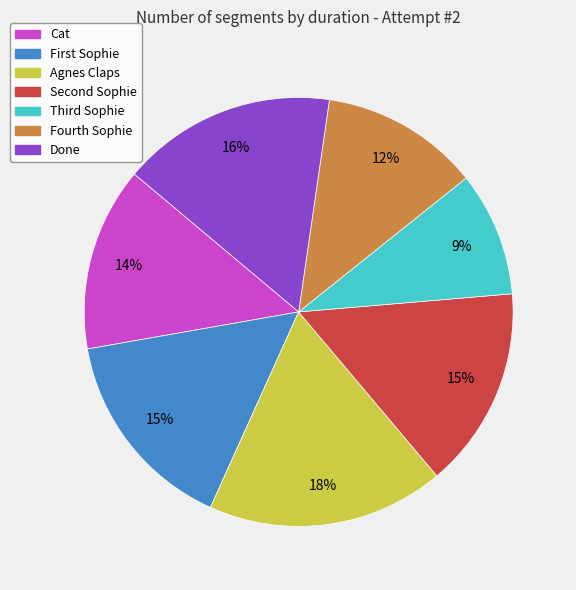

To the nearest percent, what is the difference between the largest and smallest slice percentages?

9%